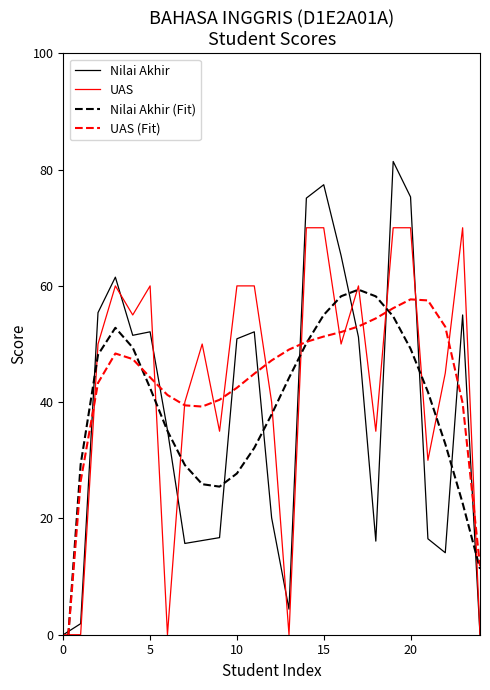

True or false: Nilai Akhir (Fit) has a value of 92.7 at 19.

False